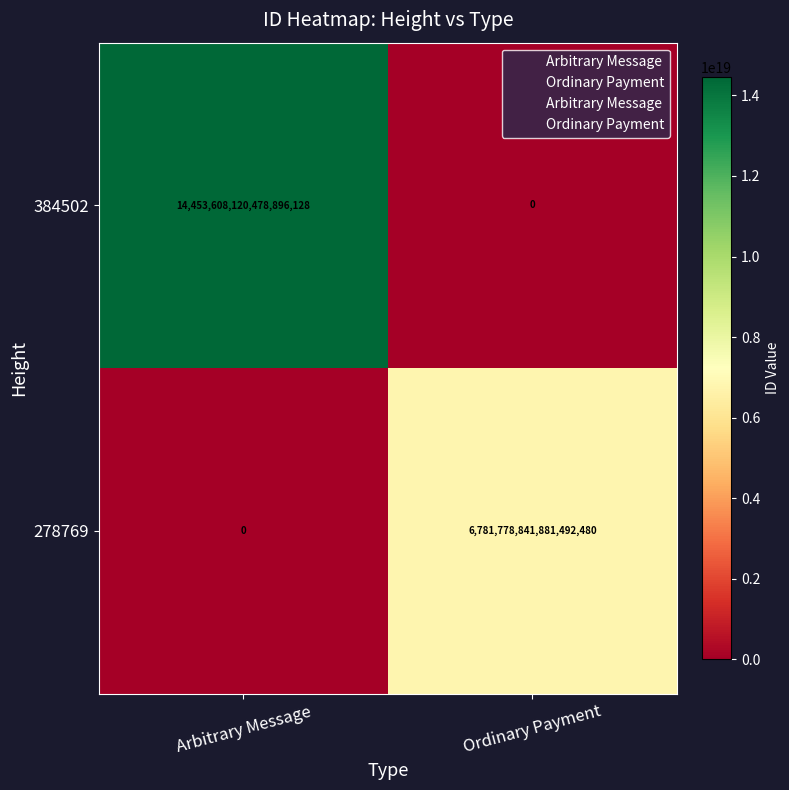

How many distinct data groups are displayed?

2